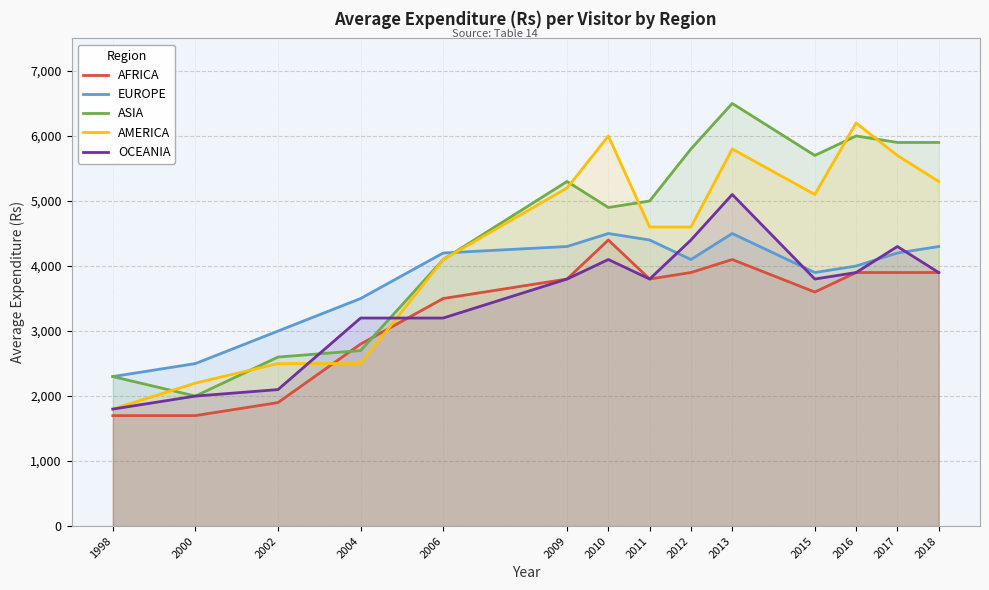

At how many categories does at least one series exceed 6240?

1